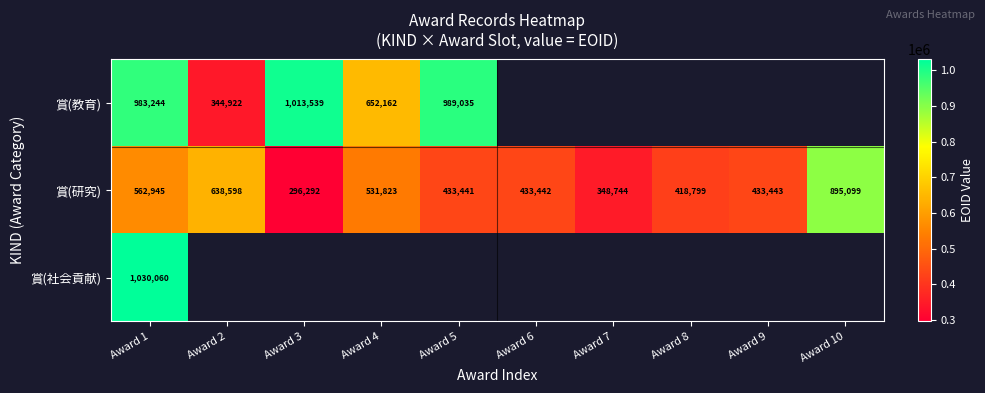

At how many categories does at least one series exceed 461949?

6